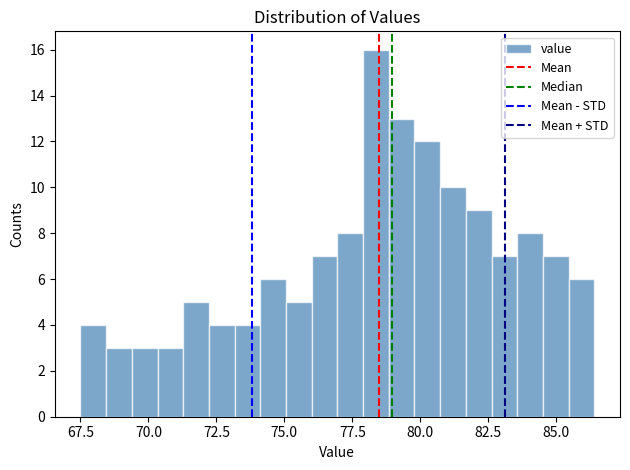

Read against the x-axis, roughly where is the centre of the tallest bar?

78.5